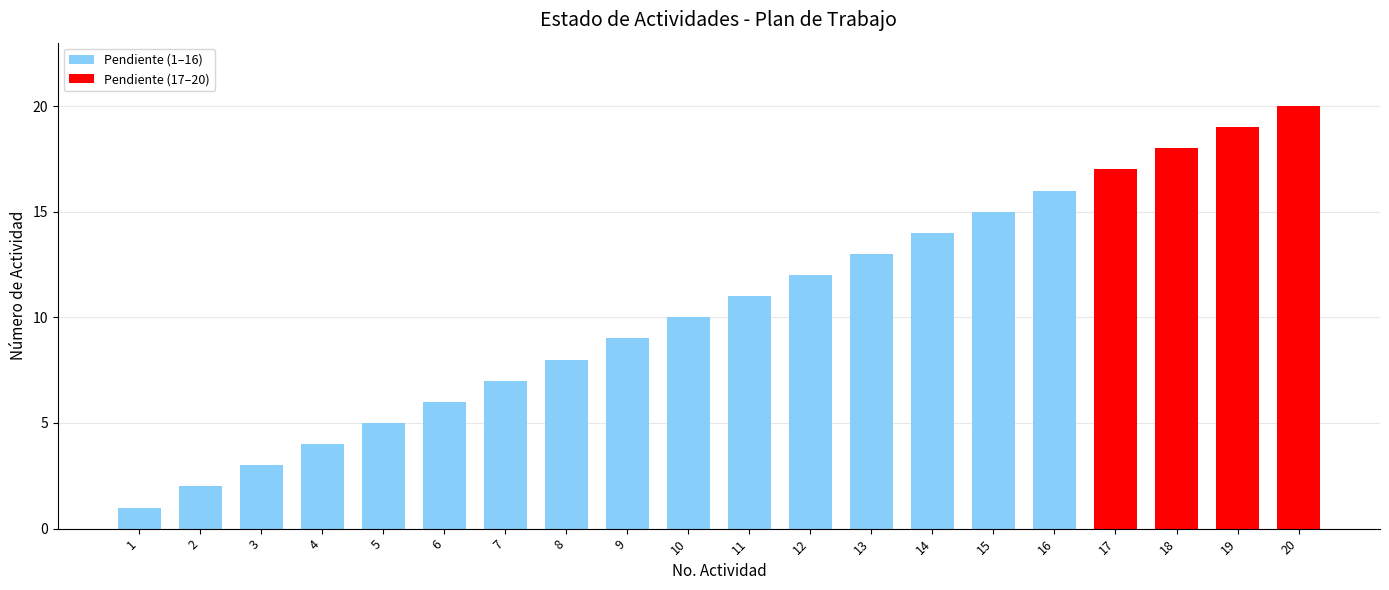

Count the number of data series in this chart.

1